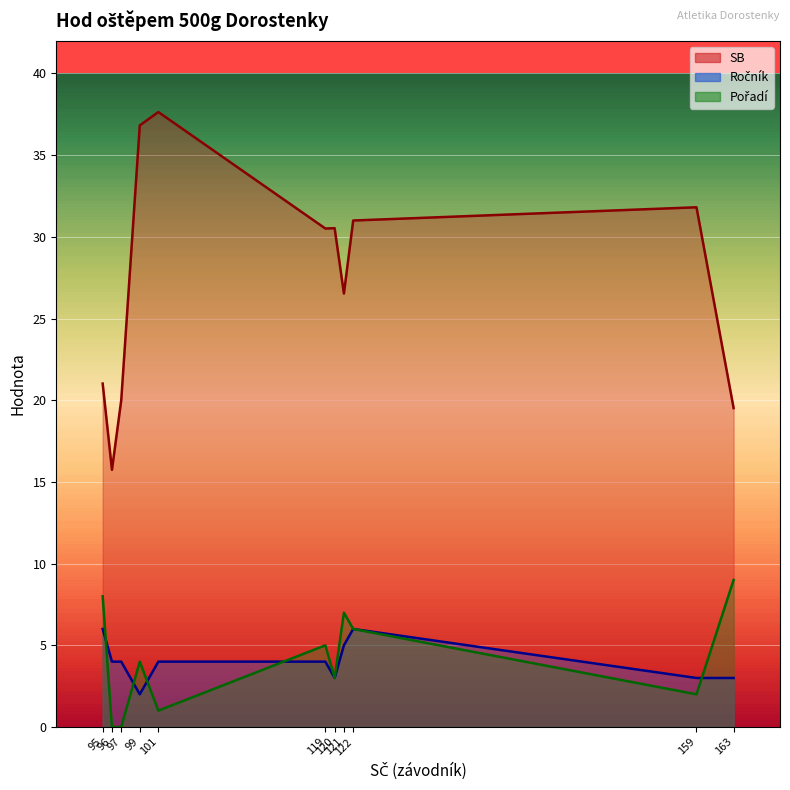

Which series has the largest range (max minus min)?

SB